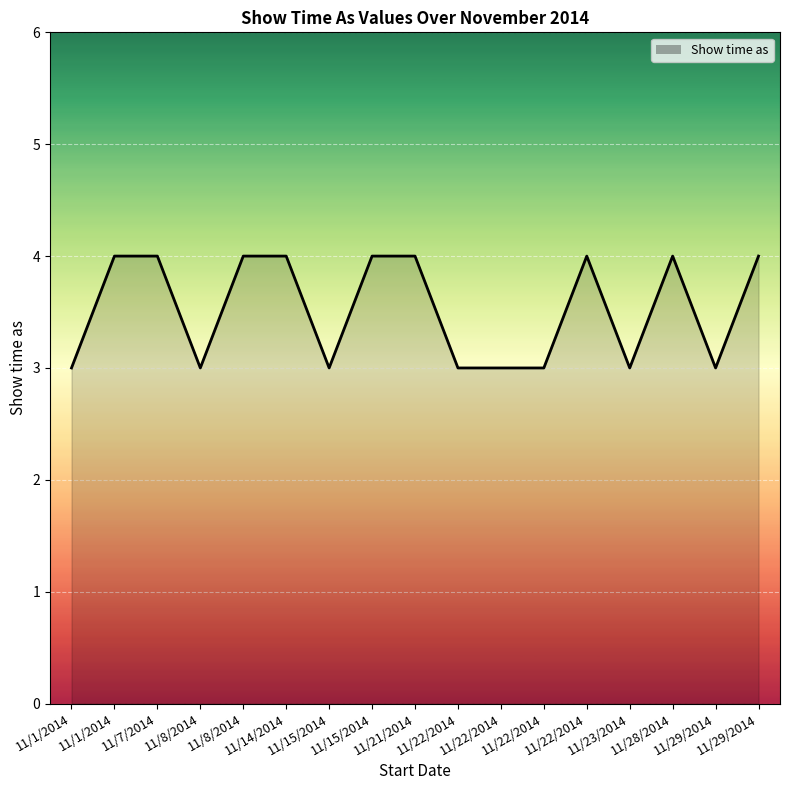

Count the number of categories in the chart.

17